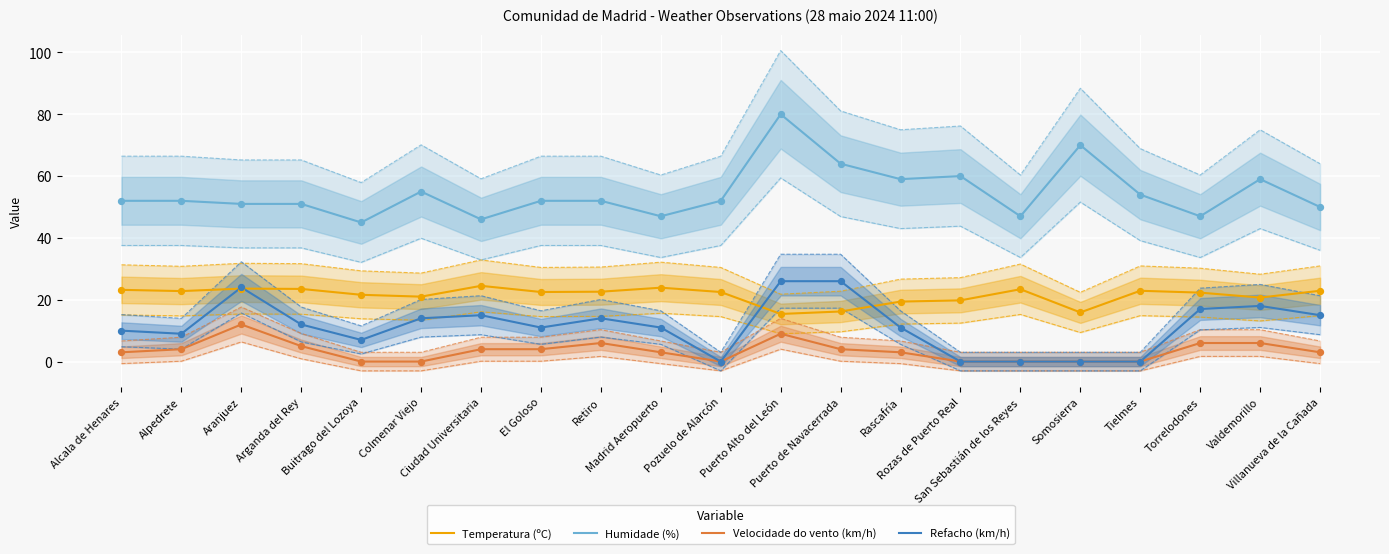

At how many categories does at least one series exceed 21?

21